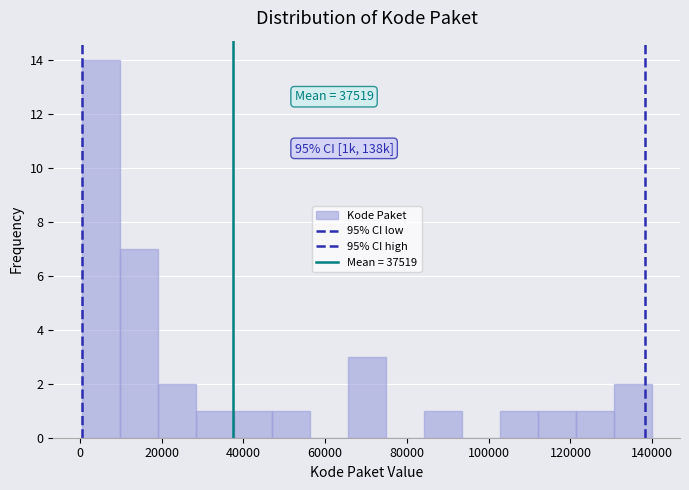

Over which range of the x-axis is the bar tallest?

0 to 10000